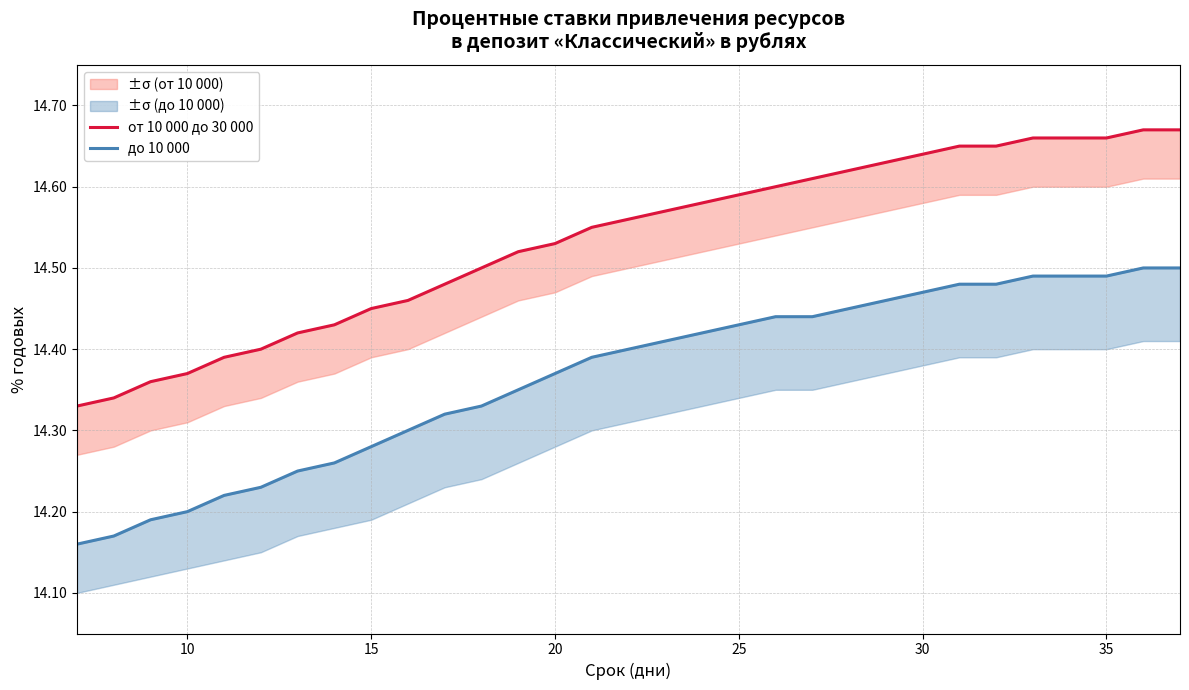

True or false: от 10 000 до 30 000 and до 10 000 intersect in this chart.

False